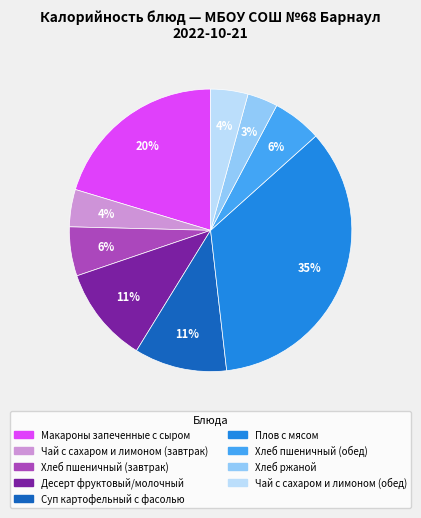

What is the ratio of the value at Чай с сахаром и лимоном (завтрак) to the value at Макароны запеченные с сыром?

0.2